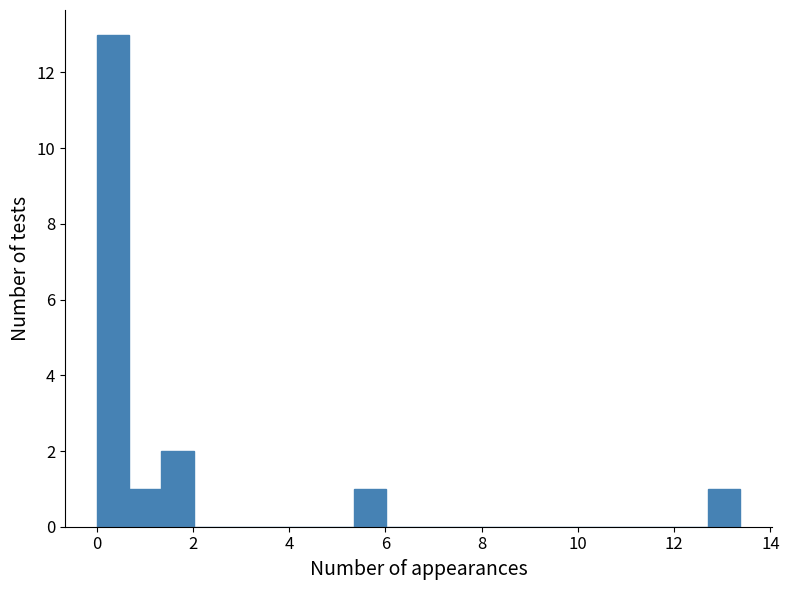

Read against the x-axis, roughly where is the centre of the tallest bar?

0.4